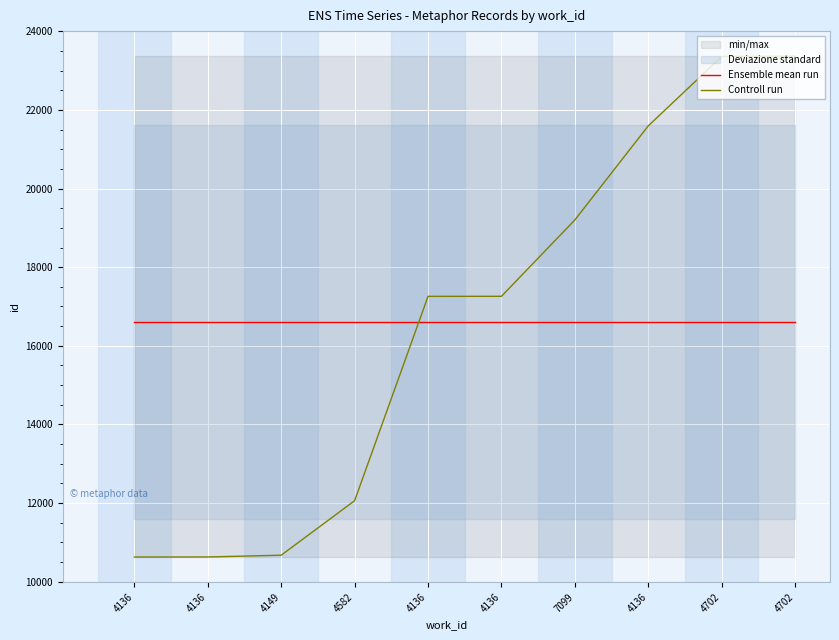

Which series changed the most between 4136 and 4136?

Controll run